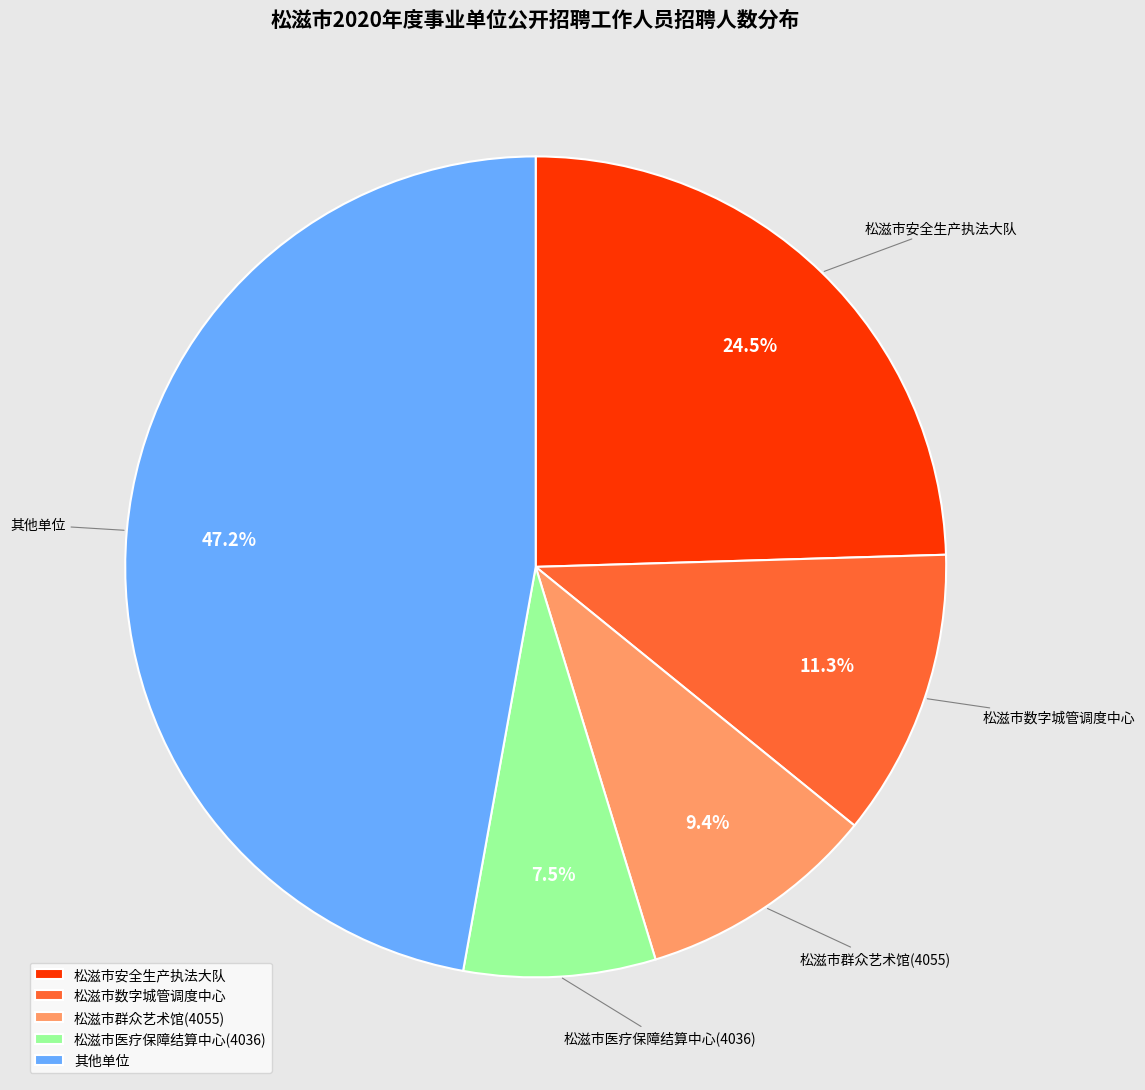

What portion of the pie excludes 松滋市安全生产执法大队?

75.5%